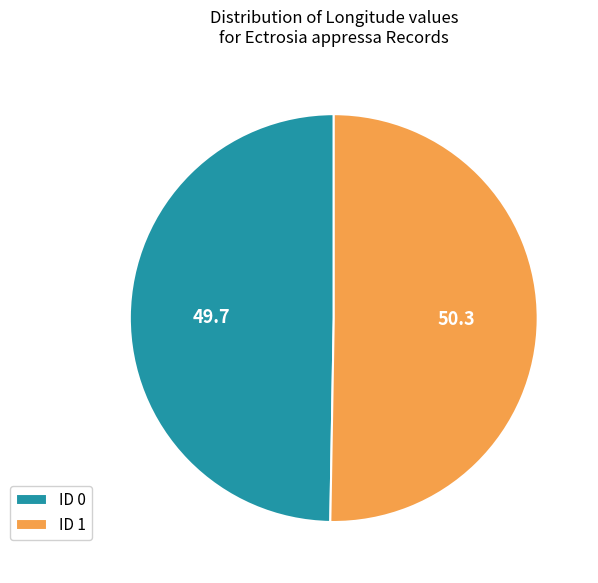

Do ID 0 and ID 1 together represent more than half of the pie?

Yes